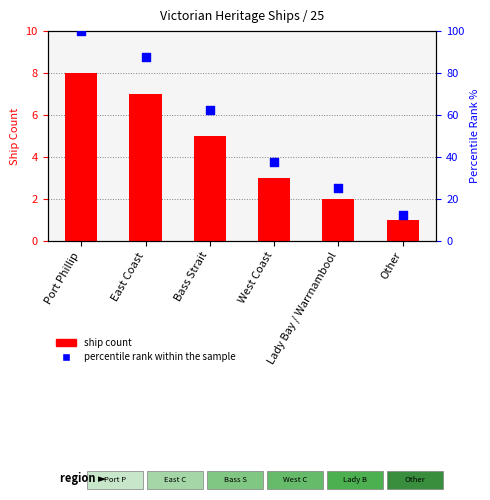

Which series has the largest total across all categories?

percentile rank within the sample